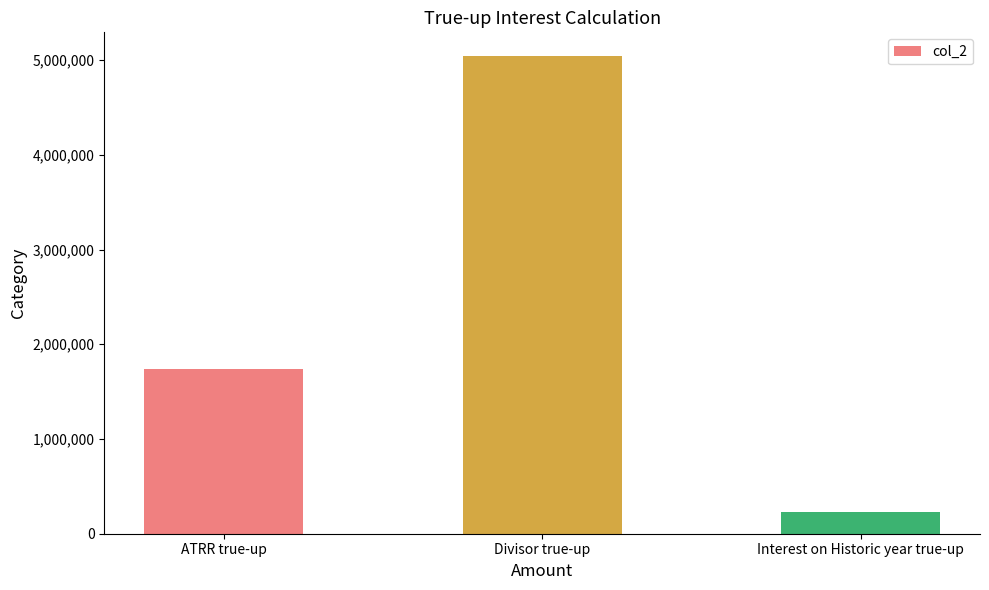

What is the value of the 3rd bar from the left?

225545